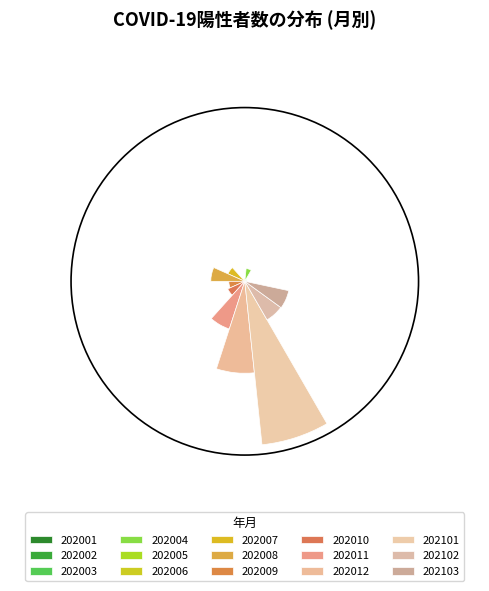

Which category has the biggest portion of the pie?

202101